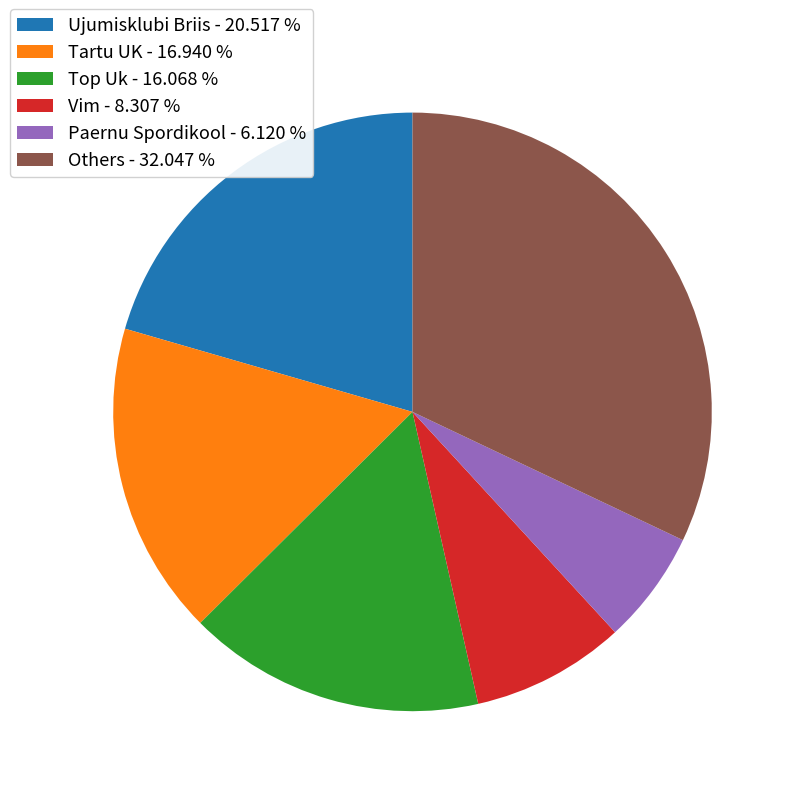

Does any single category account for the majority?

No